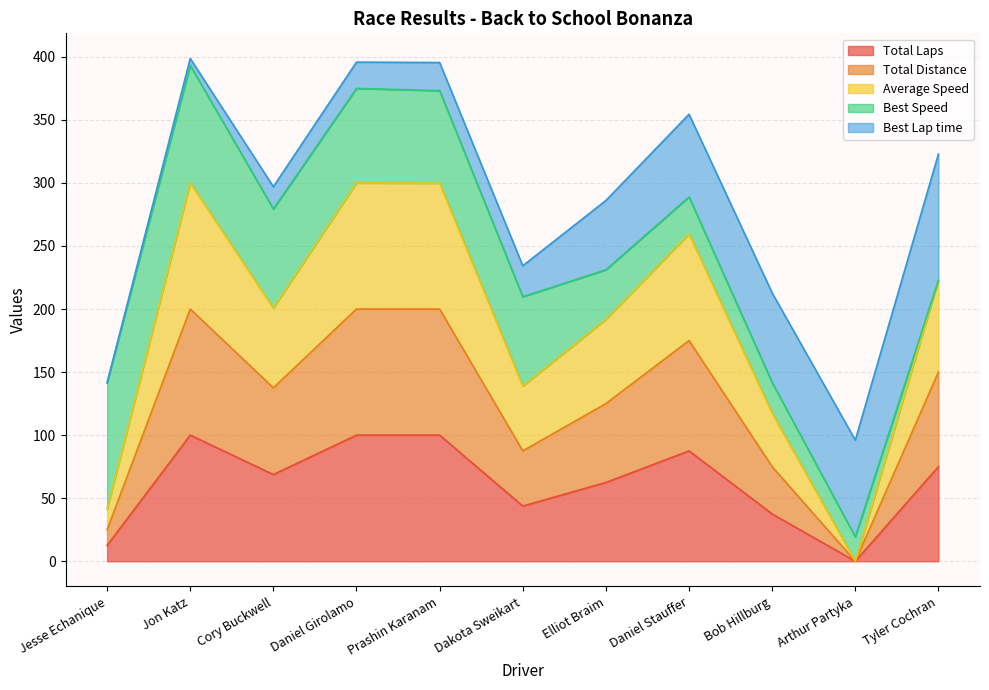

Does the chart display data point markers on the line(s)?

No